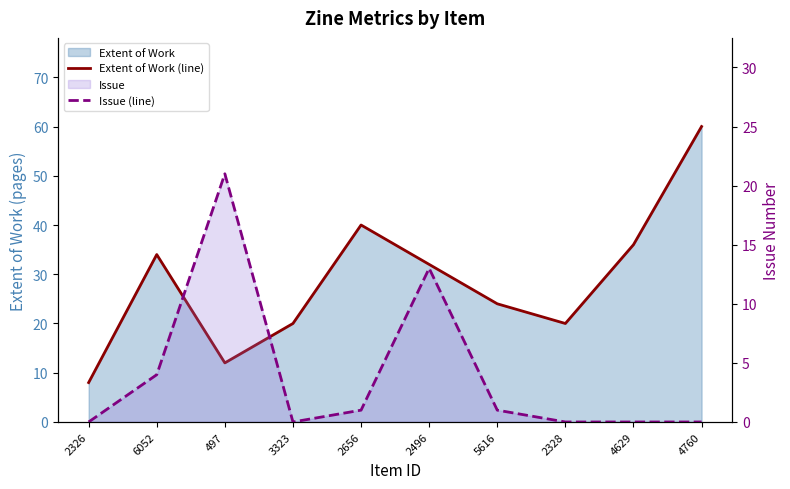

How many intersections are there between Issue (line) and Extent of Work (line)?

2